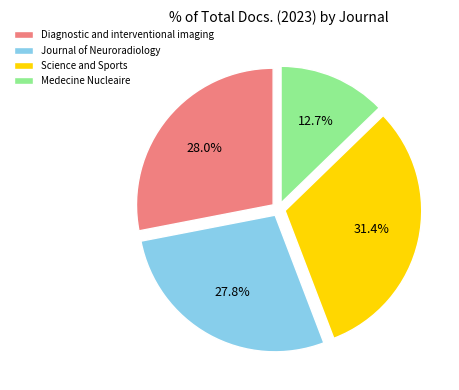

The Medecine Nucleaire slice represents 13% of the pie. True or false?

True